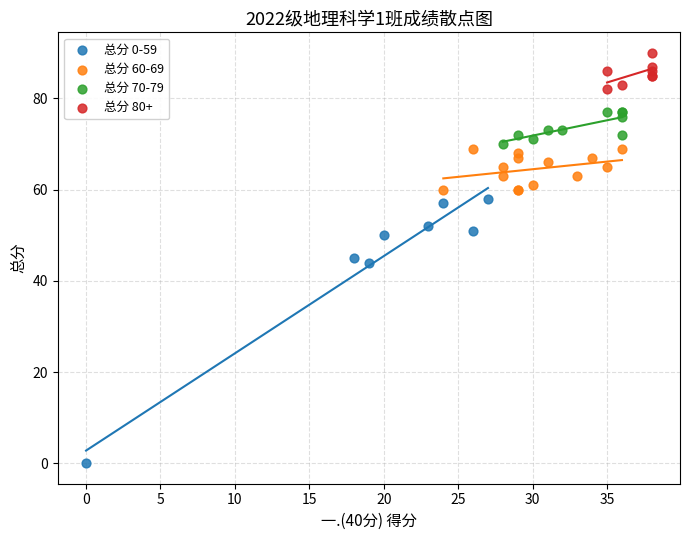

Which series has the widest spread of Y values?

总分 0-59